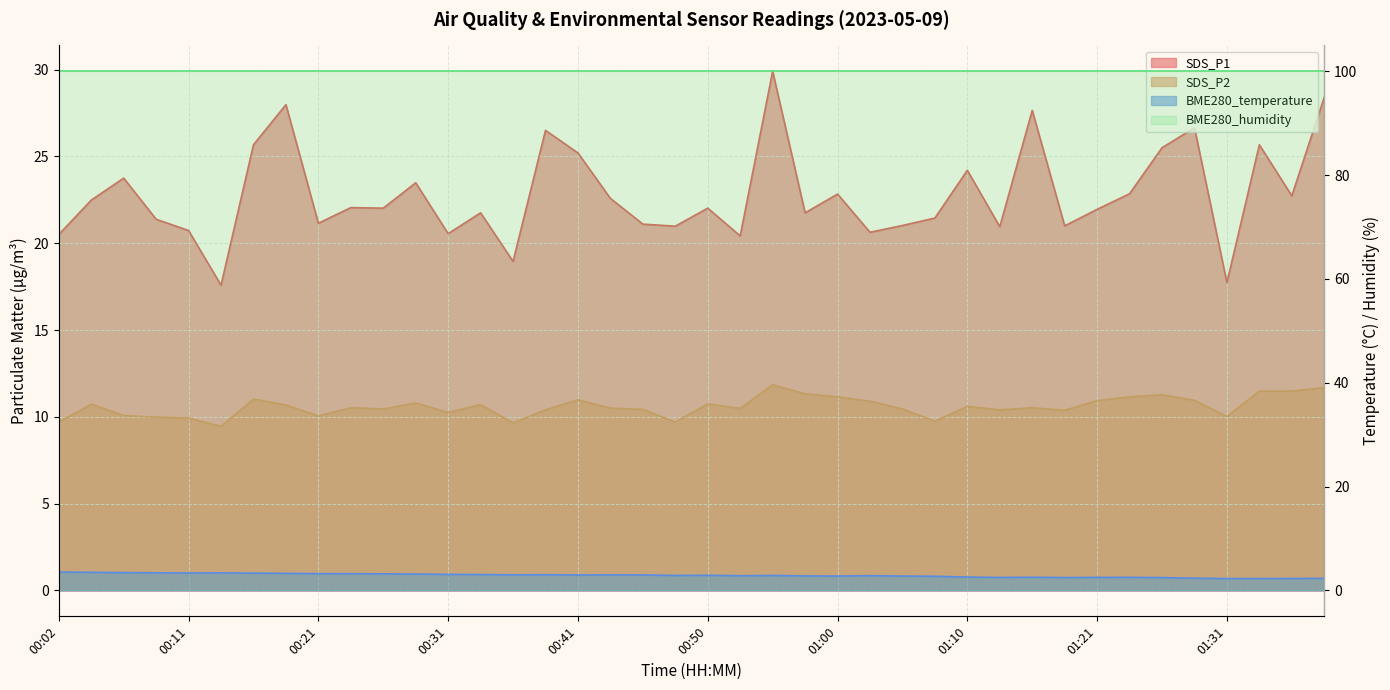

Where is the first local minimum for BME280_temperature?

00:11